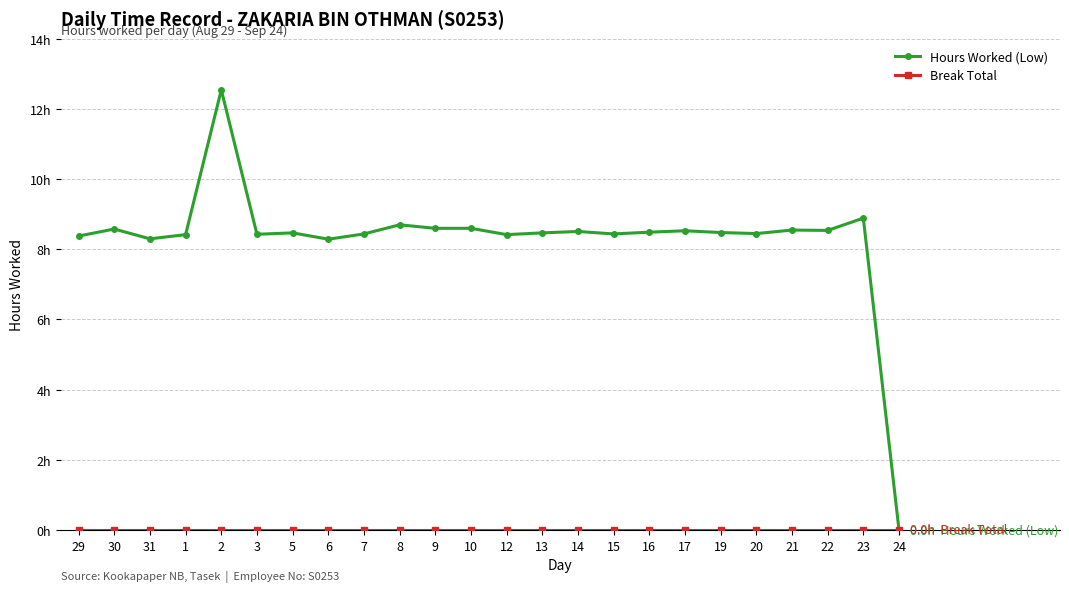

Does the chart have visible grid lines?

Yes